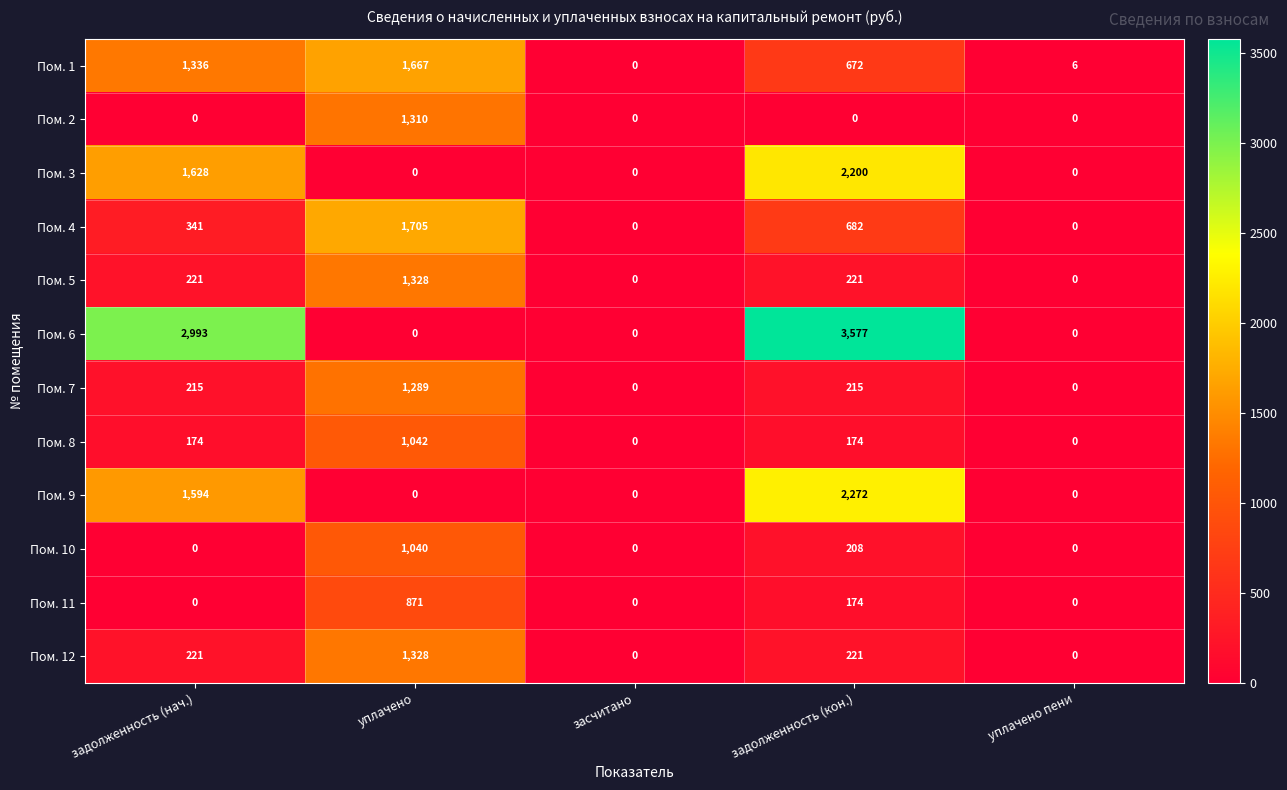

What is the sum of all Пом. 9 values?

3866